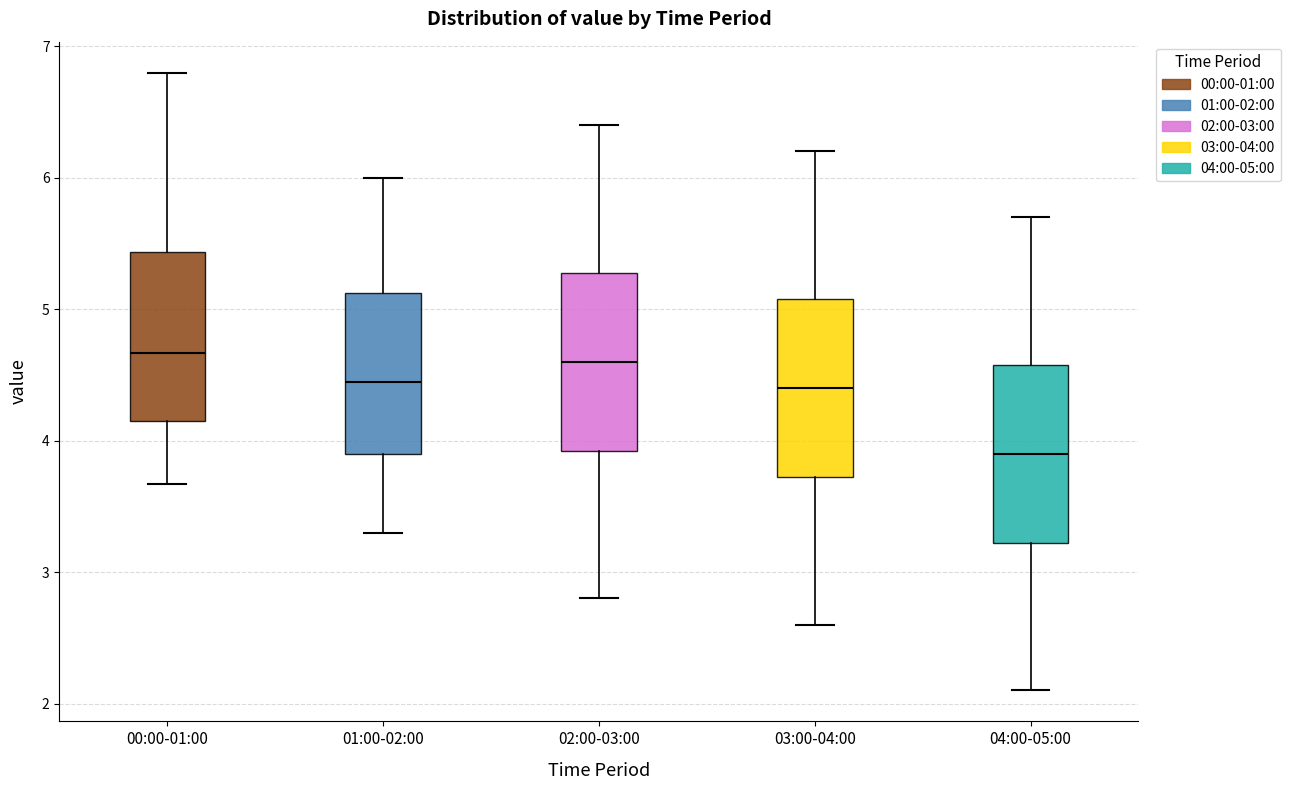

Reading left to right, transcribe this box plot: for each box, give where its median line is, the range the box spans, and where its two whiskers end, as read against the y-axis. The values are not printed on the chart, so give them approximately, as read against the axis.

00:00-01:00: median 4.7, box 4.2 to 5.4, whiskers 3.7 to 6.8
01:00-02:00: median 4.5, box 3.9 to 5.1, whiskers 3.3 to 6.0
02:00-03:00: median 4.6, box 3.9 to 5.3, whiskers 2.8 to 6.4
03:00-04:00: median 4.4, box 3.7 to 5.1, whiskers 2.6 to 6.2
04:00-05:00: median 3.9, box 3.2 to 4.6, whiskers 2.1 to 5.7